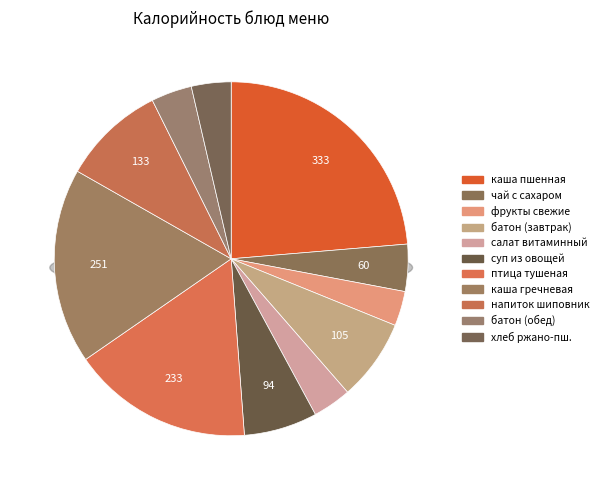

Is there any slice that represents more than half of the pie?

No